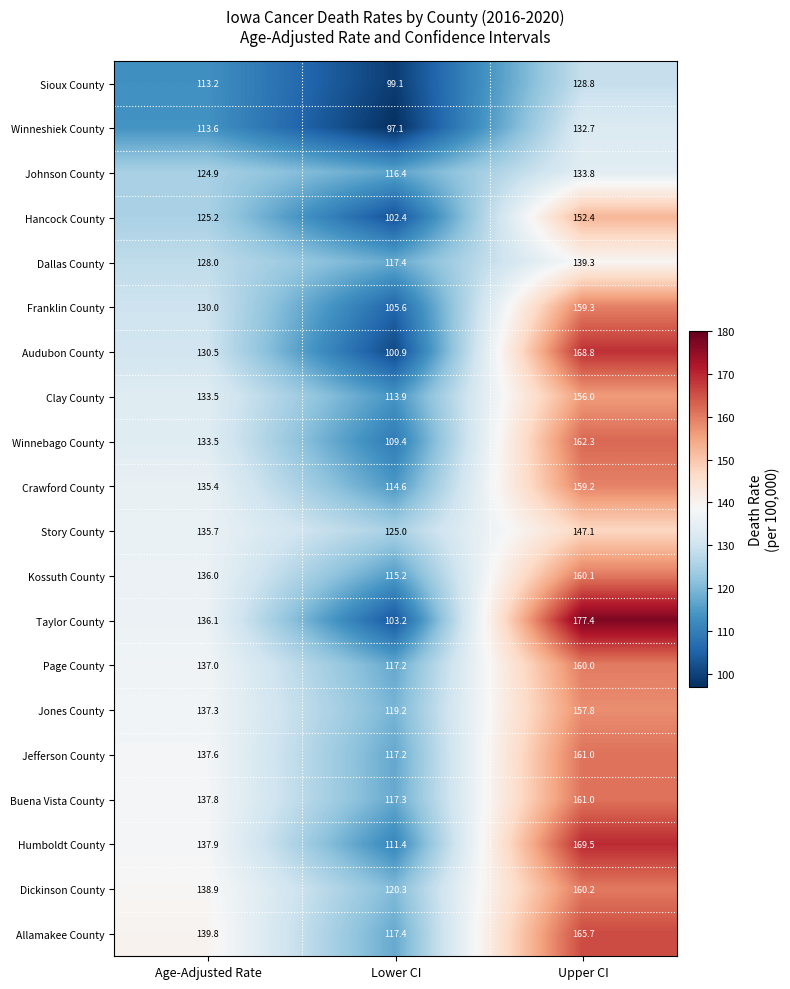

Which series has the largest range (max minus min)?

Taylor County